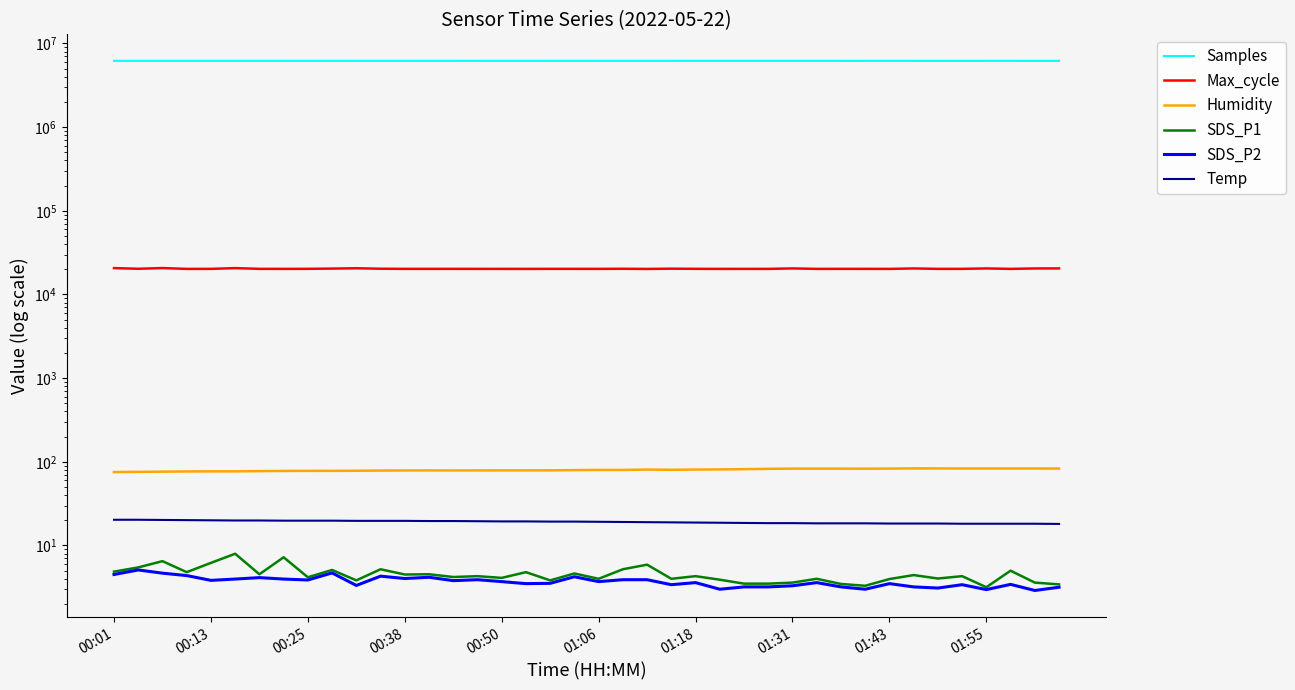

True or false: Samples and Humidity intersect in this chart.

False